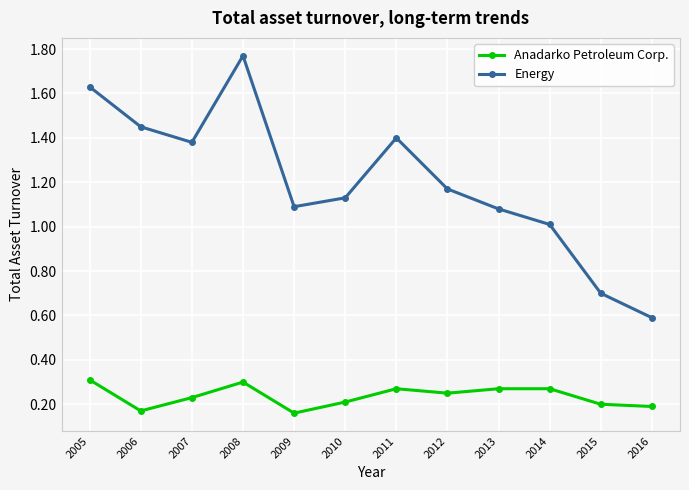

The value of Energy at 2010 is 1.5. True or false?

False